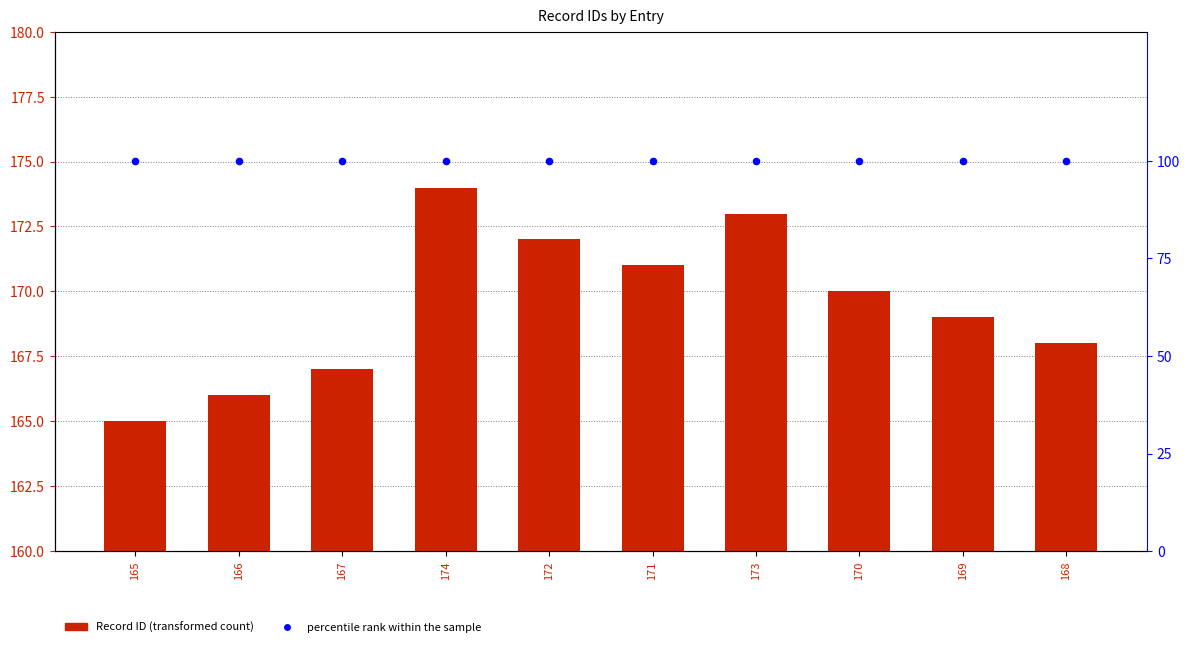

What are all the series names shown in the legend?

Record ID, percentile rank within the sample